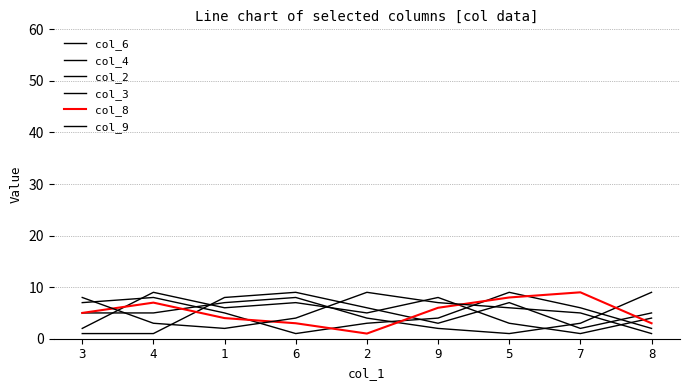

True or false: col_6 has a value of 5 at 4.

True